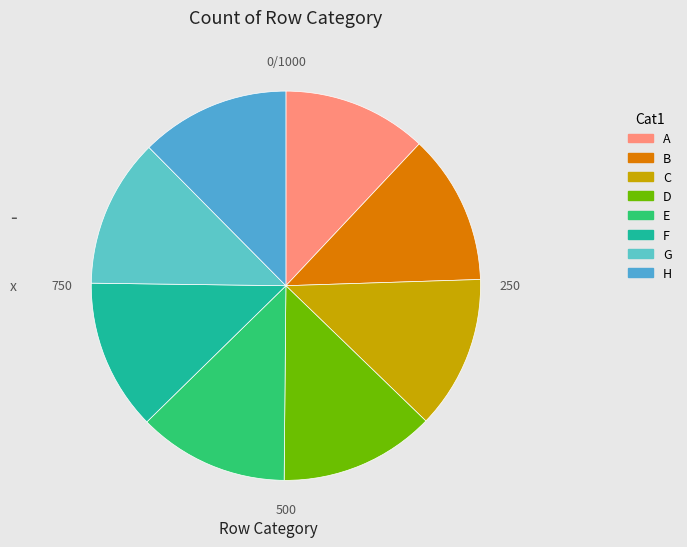

How many segments does this pie chart have?

8